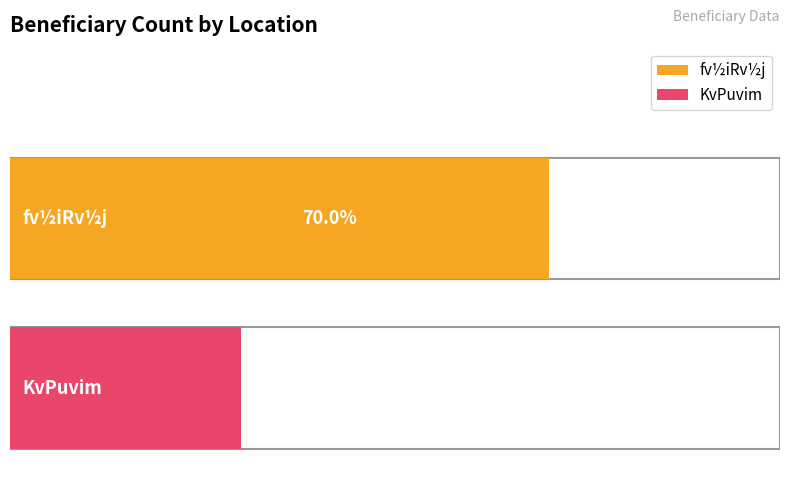

Does the chart contain stacked bars?

No